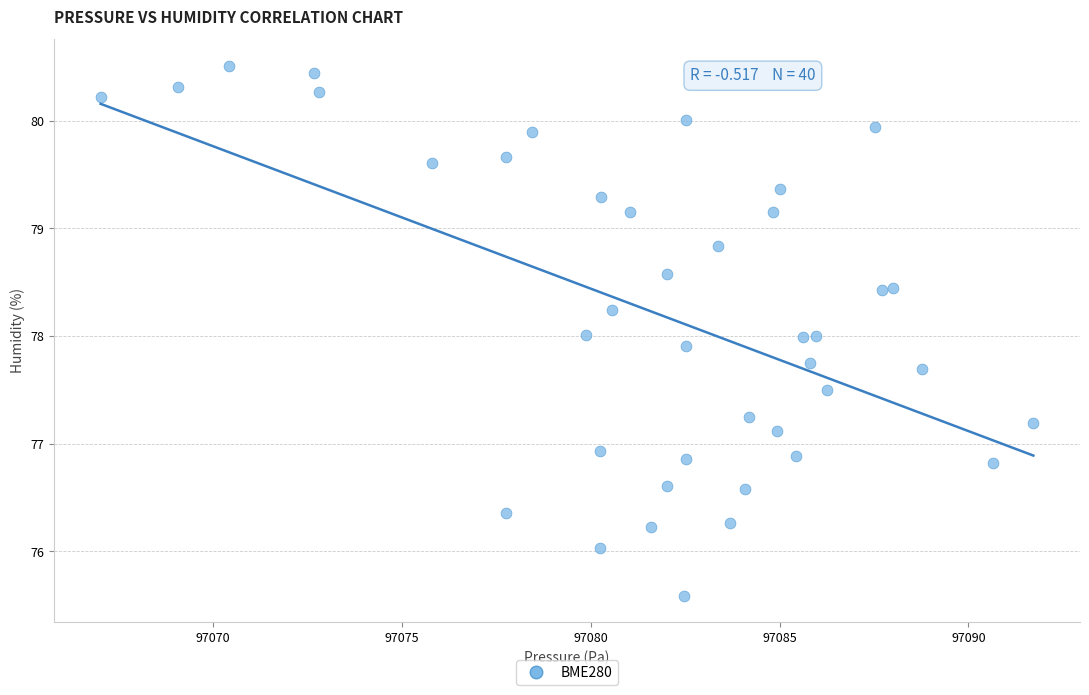

What is the range of Y values (max minus min)?

4.9